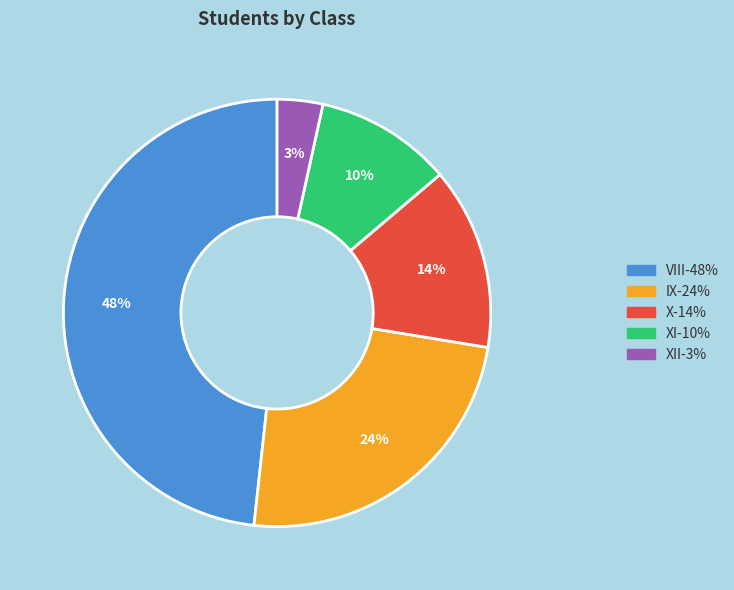

Count the number of slices in the pie.

5